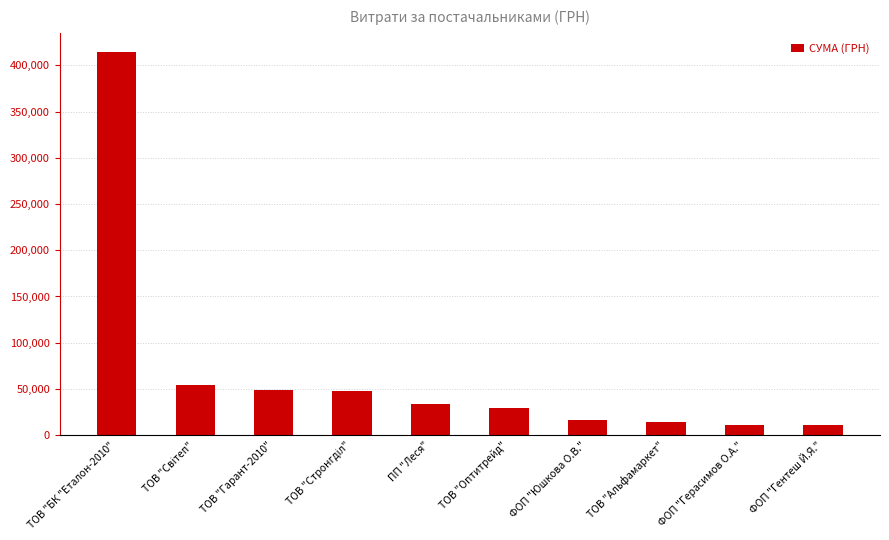

What is the difference between the values at ПП "Леся" and ФОП "Юшкова О.В."?

17147.2